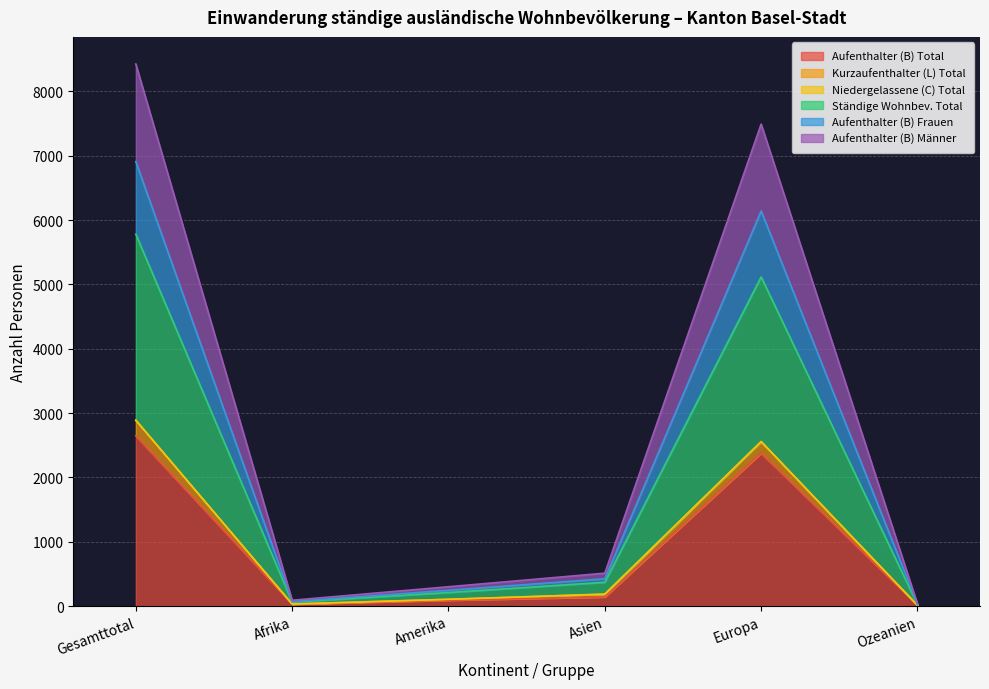

How many lines are shown in the chart?

6